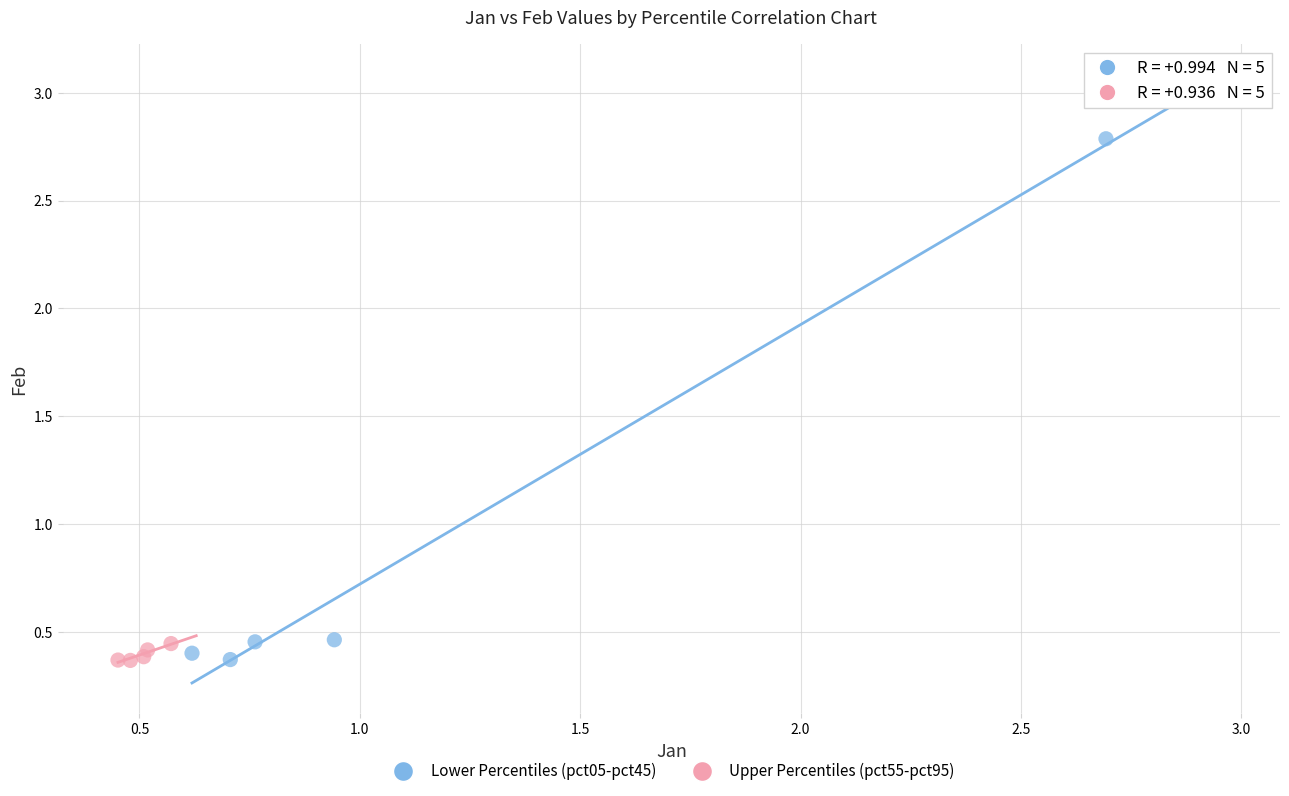

Which series reaches the maximum Y coordinate?

Lower Percentiles (pct05-pct45)